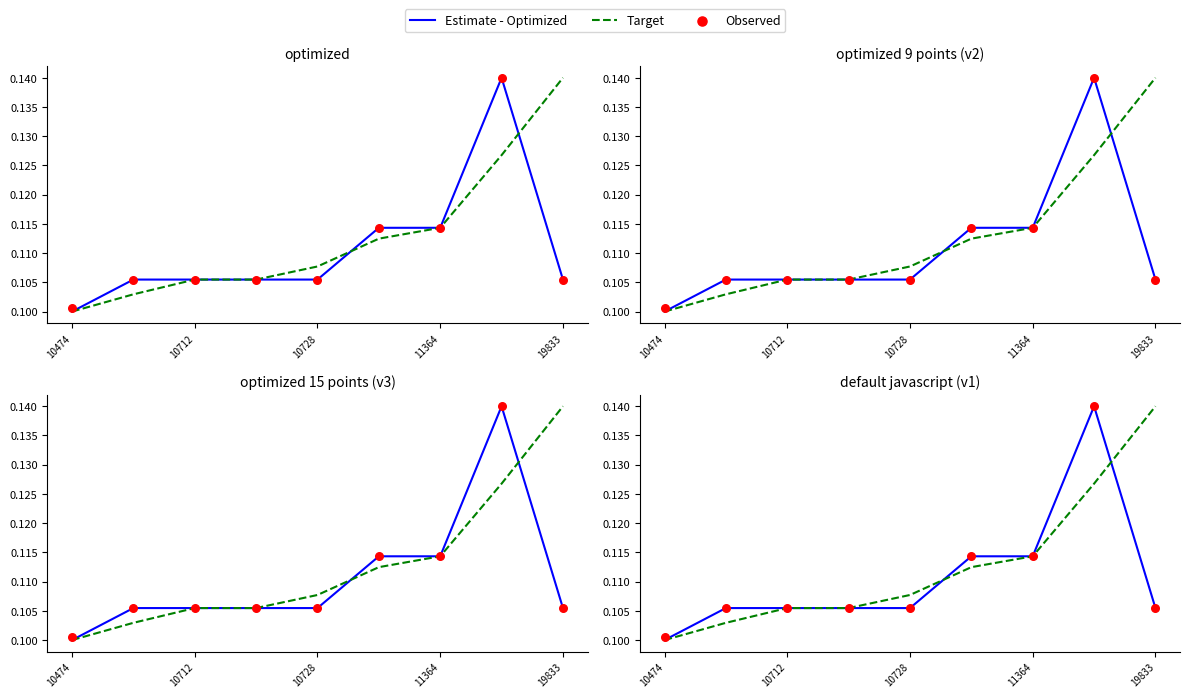

What are all the series names shown in the legend?

Estimate - Optimized, Target, Observed